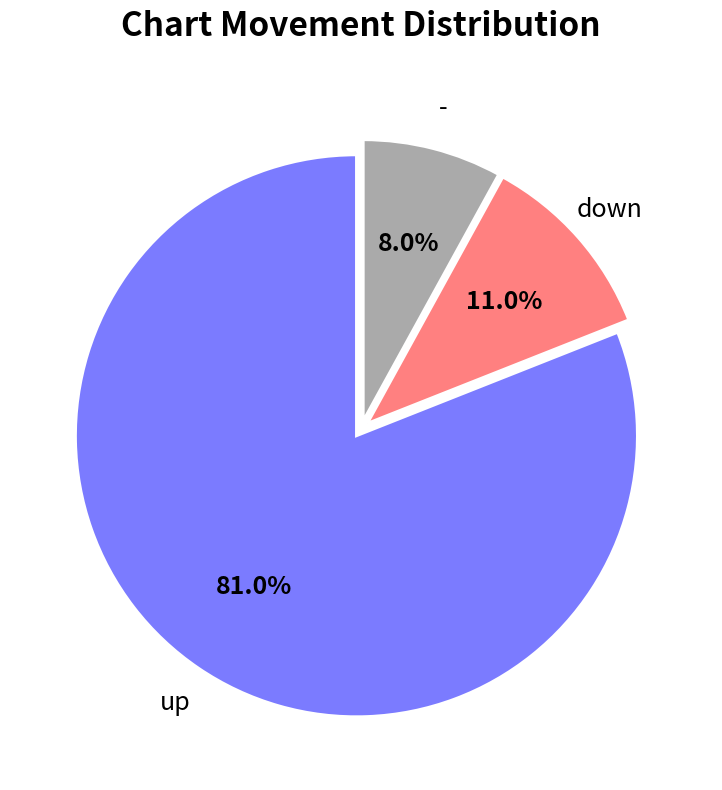

Count the number of slices in the pie.

3